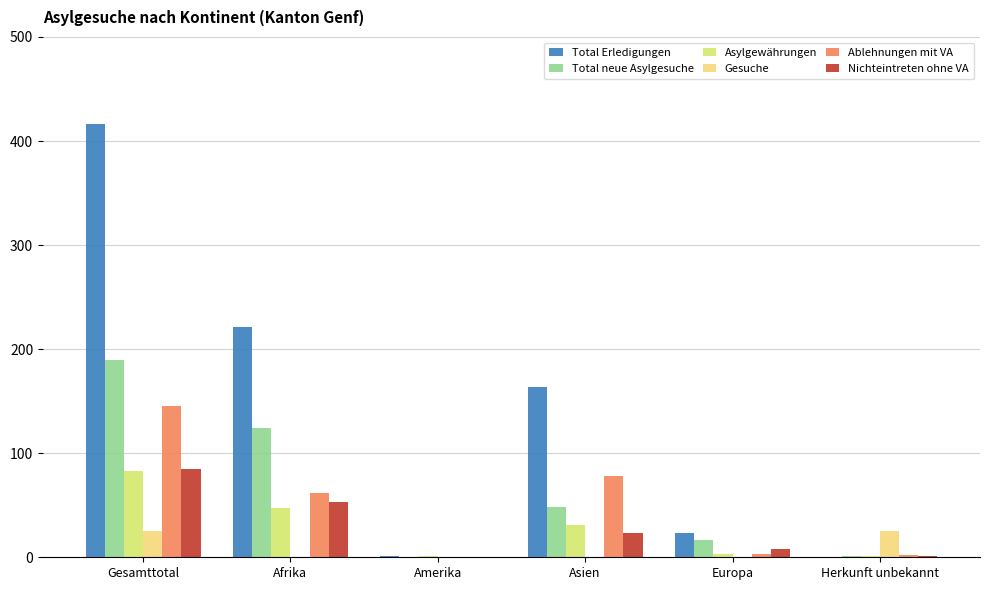

The value of Total Erledigungen at Europa is 23. True or false?

True